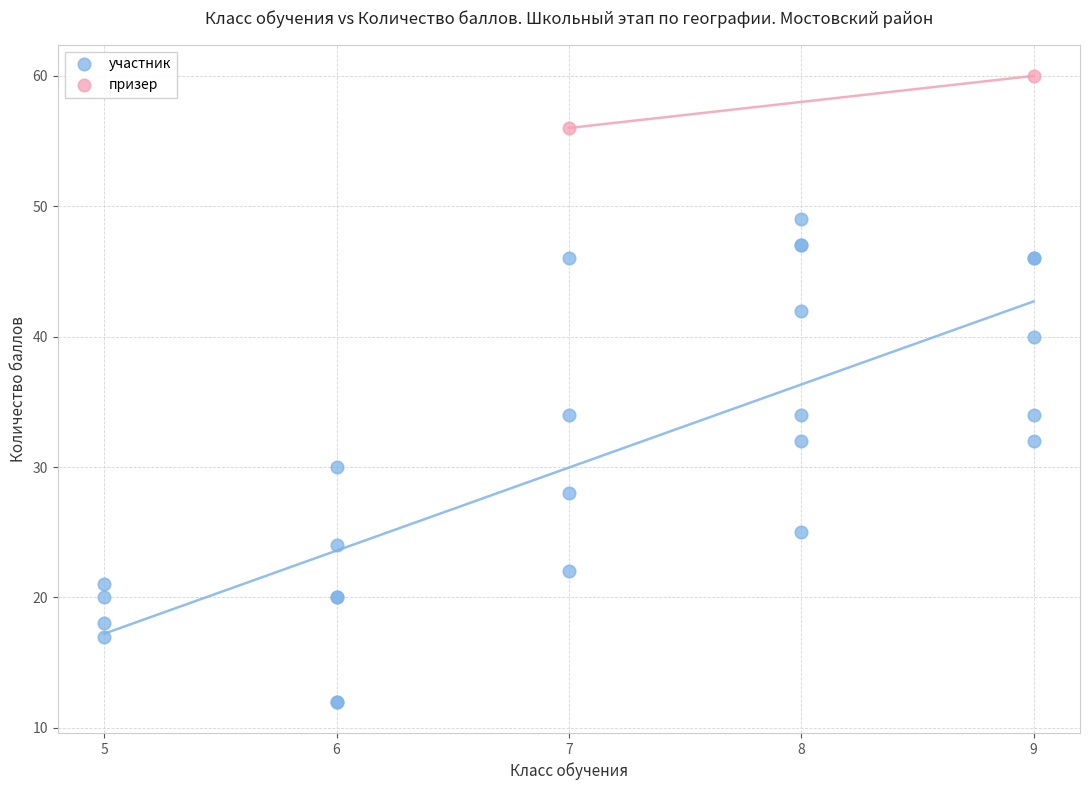

What are all the series names shown in the legend?

участник, призер